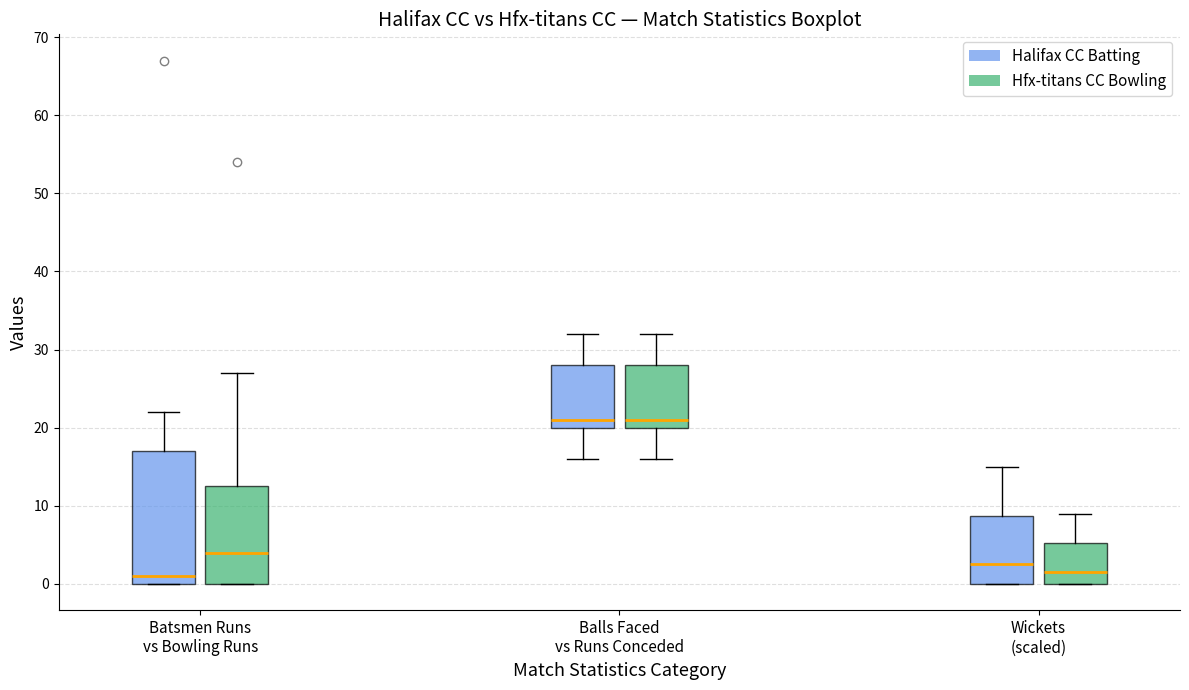

Comparing the boxes themselves (not the whiskers), which one is the tallest?

Batsmen Runs vs Bowling Runs (Halifax CC Batting)